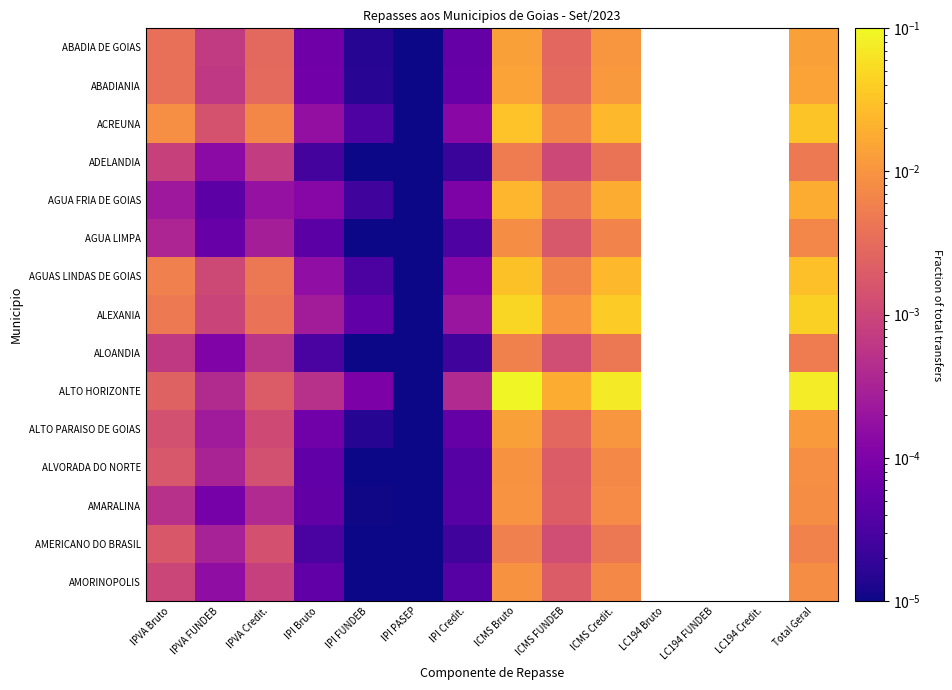

True or false: ABADIANIA has a value of 0.0 at IPVA Bruto.

True